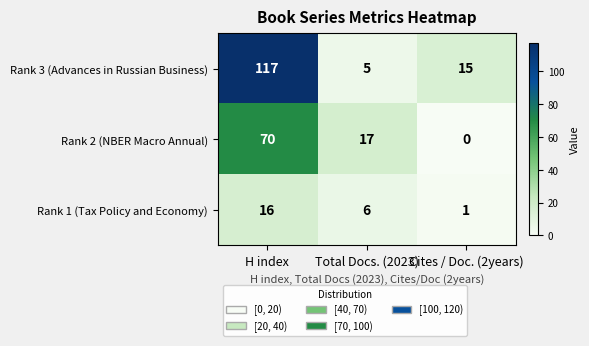

Where does the Rank 3 (Advances in Russian Business) series first go above 15?

H index